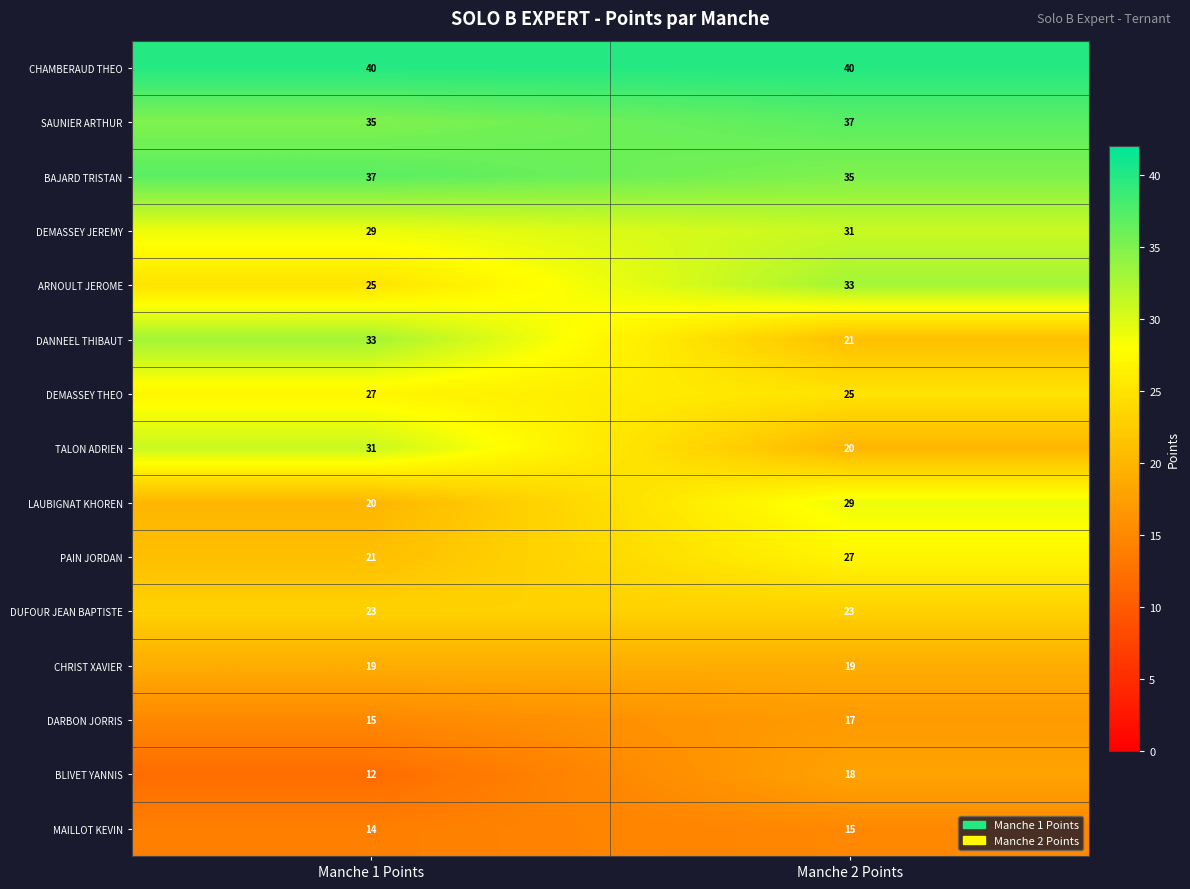

The value of MAILLOT KEVIN at Manche 1 Points is 9. True or false?

False